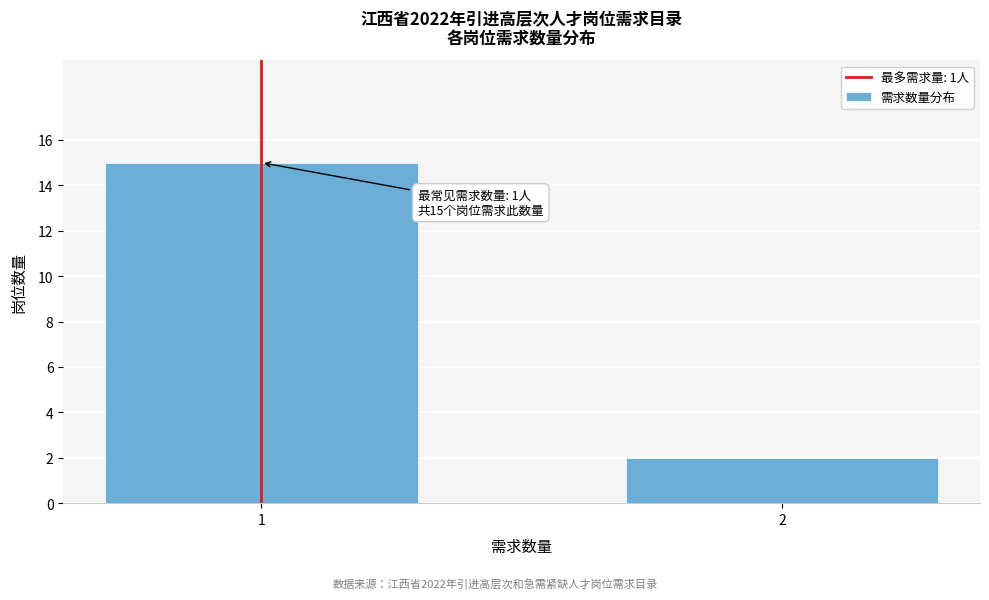

Reading right to left, extract all data points from this chart.

2	15